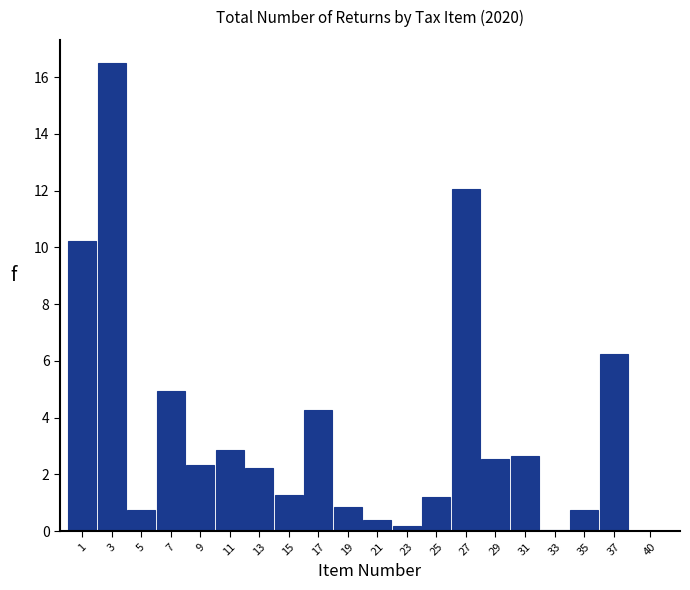

Where is the data nearest to the value 8?

37